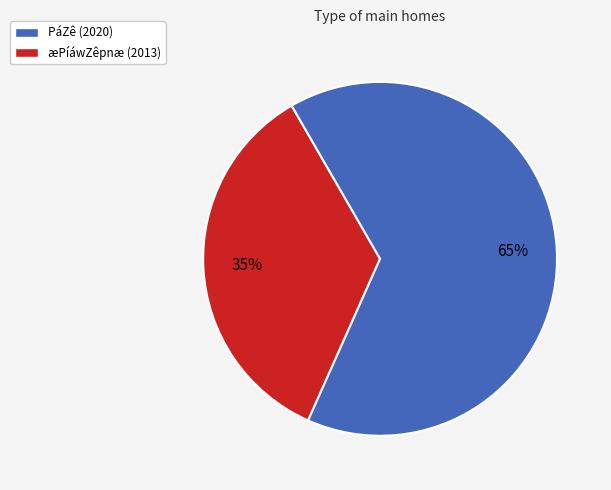

What is the smallest slice in the pie chart?

PáZê (2020)